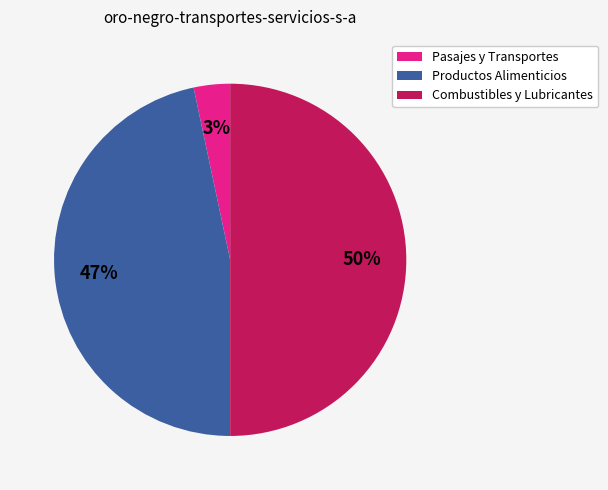

Count the number of slices in the pie.

3